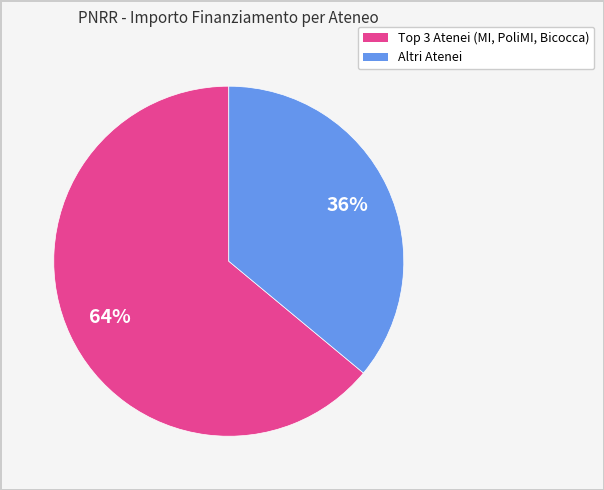

Is there any slice that represents more than half of the pie?

Yes